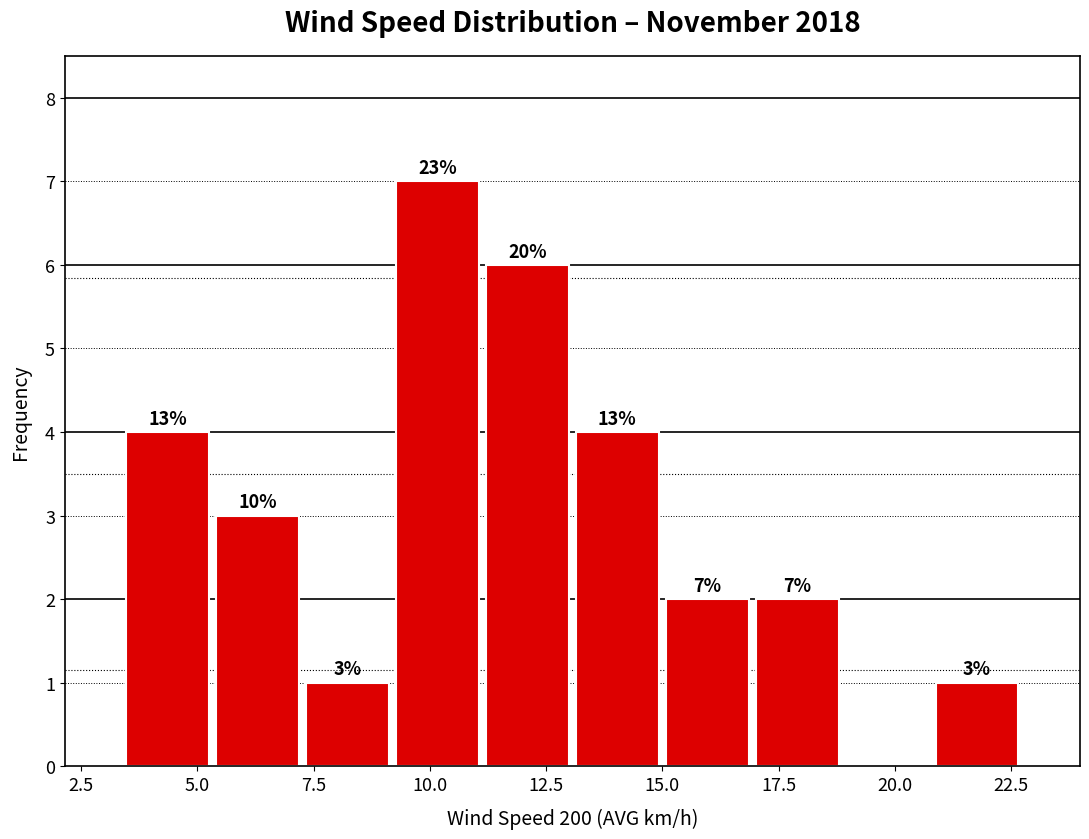

Around what value on the x-axis is the tallest bar? Give the approximate position of its centre, as read against the axis.

10.0